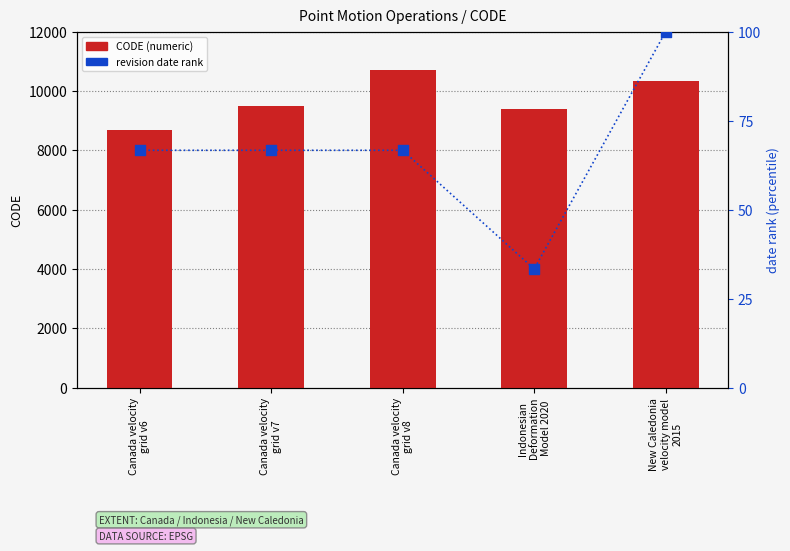

At how many categories does at least one series exceed 481?

5